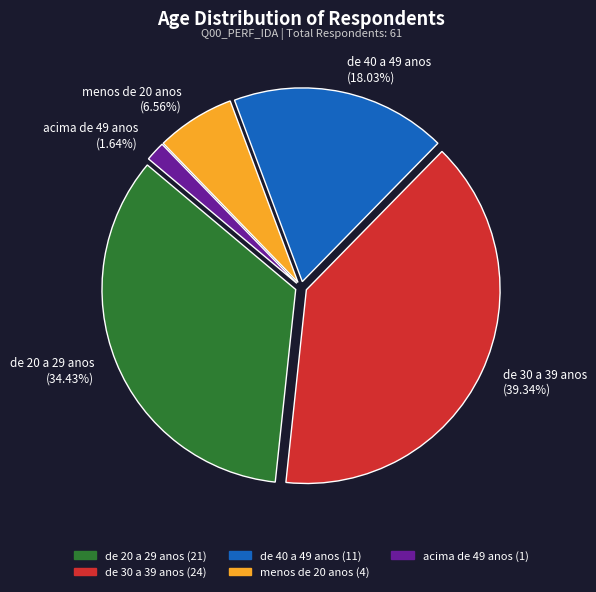

Is it true that de 30 a 39 anos is 27% of the pie?

False